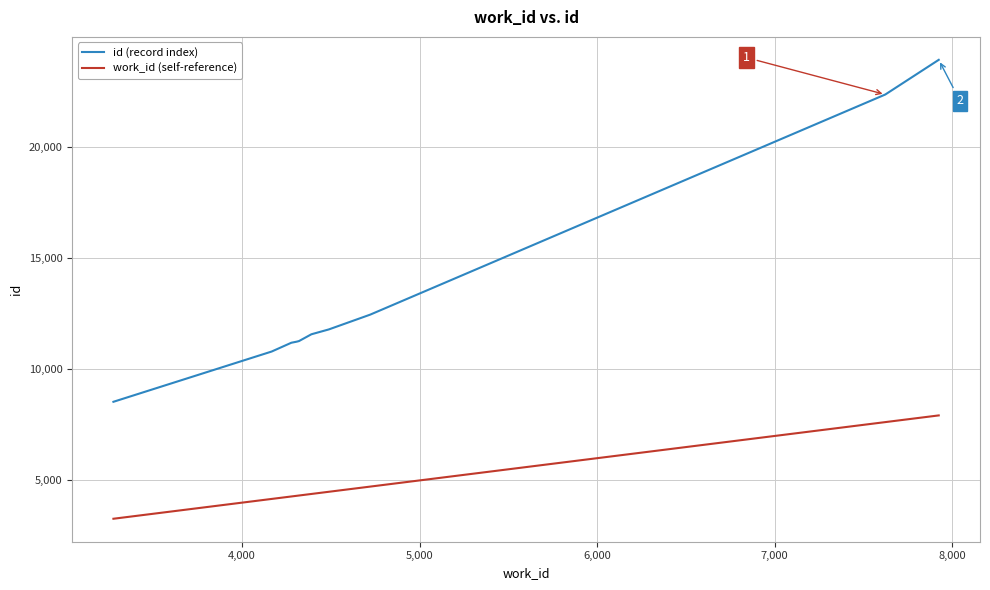

What is the difference between the maximum and minimum values in the work_id (self-reference) series?

4648